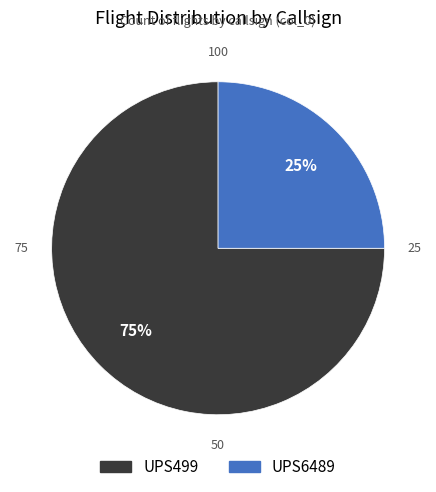

To the nearest percent, what is the average slice percentage?

50%